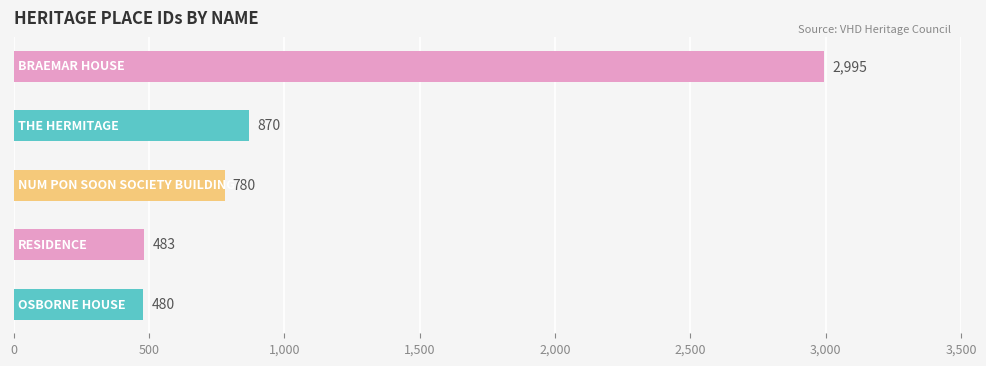

What is the difference between the maximum and minimum values?

2515